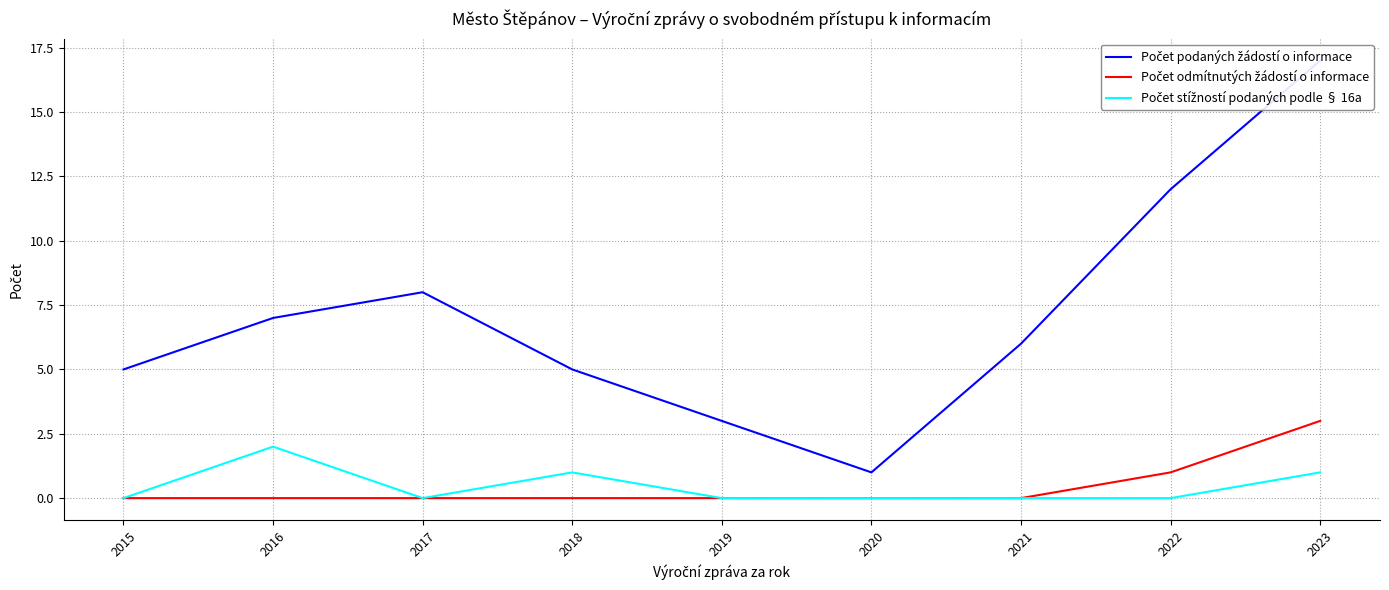

Reading right to left, what are all the values shown in this chart?

Počet podaných žádostí o informace: 17	12	6	1	3	5	8	7	5
Počet odmítnutých žádostí o informace: 3	1	0	0	0	0	0	0	0
Počet stížností podaných podle § 16a: 1	0	0	0	0	1	0	2	0